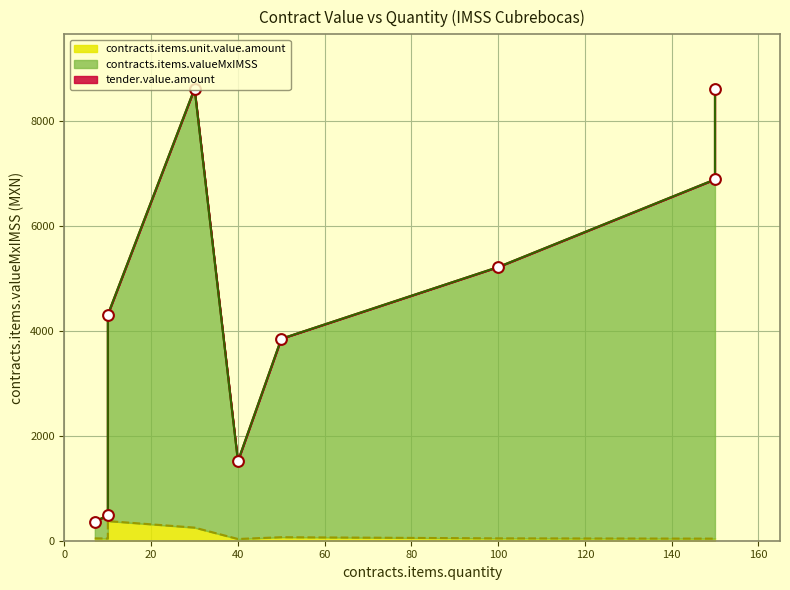

Is the value of tender.value.amount at 3423496 greater than the value of contracts.items.valueMxIMSS at 10310425?

No